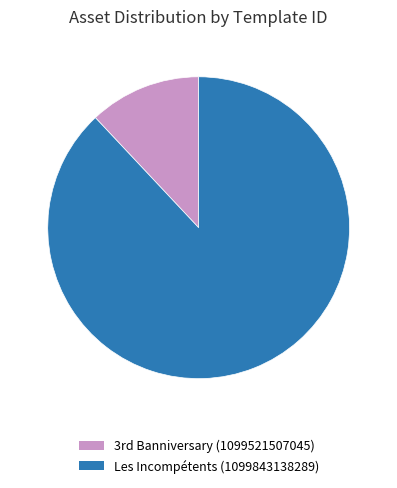

The Les Incompétents (1099843138289) slice represents 88% of the pie. True or false?

True